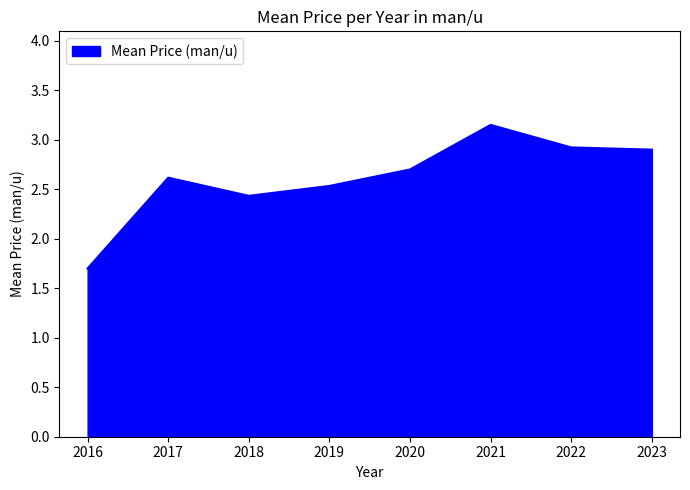

Is it true that the value at 2019 is 3.9?

False